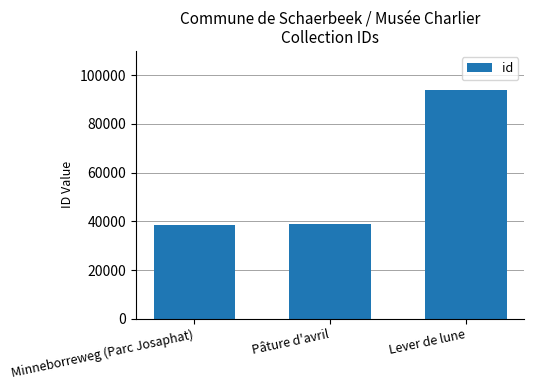

What position from the left is Lever de lune?

3